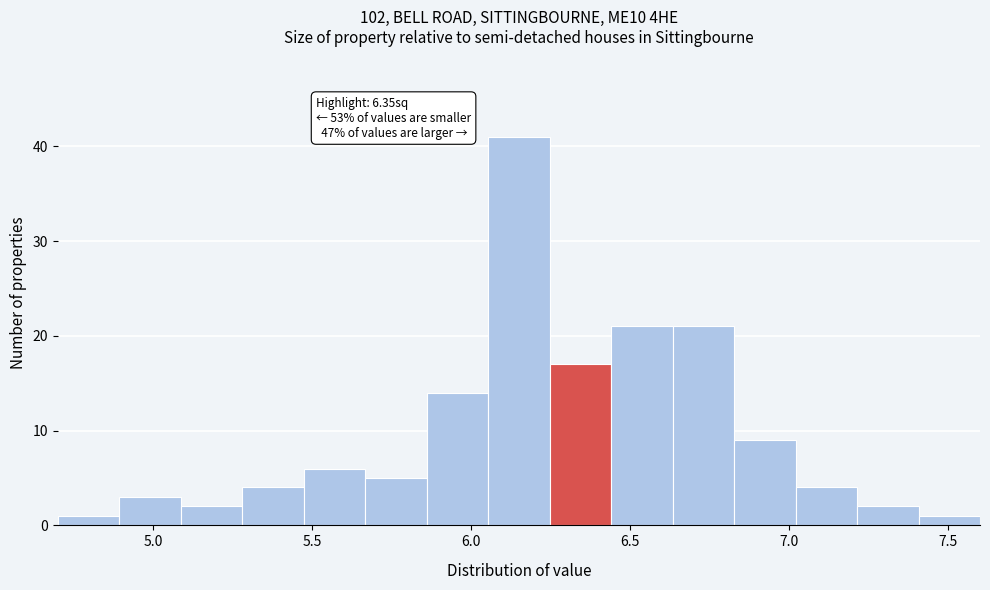

Read against the x-axis, roughly where is the centre of the tallest bar?

6.15